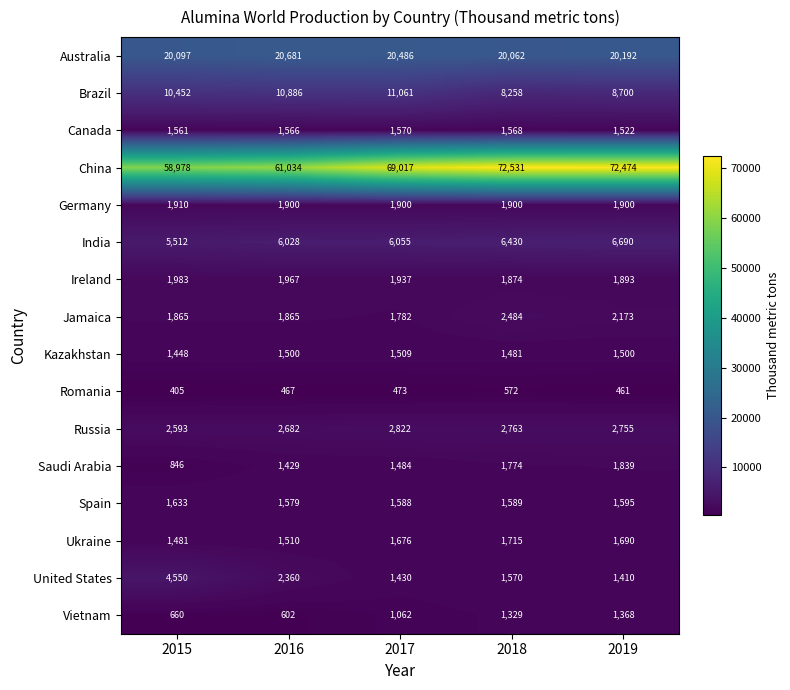

What is the lowest value of the India series?

5512